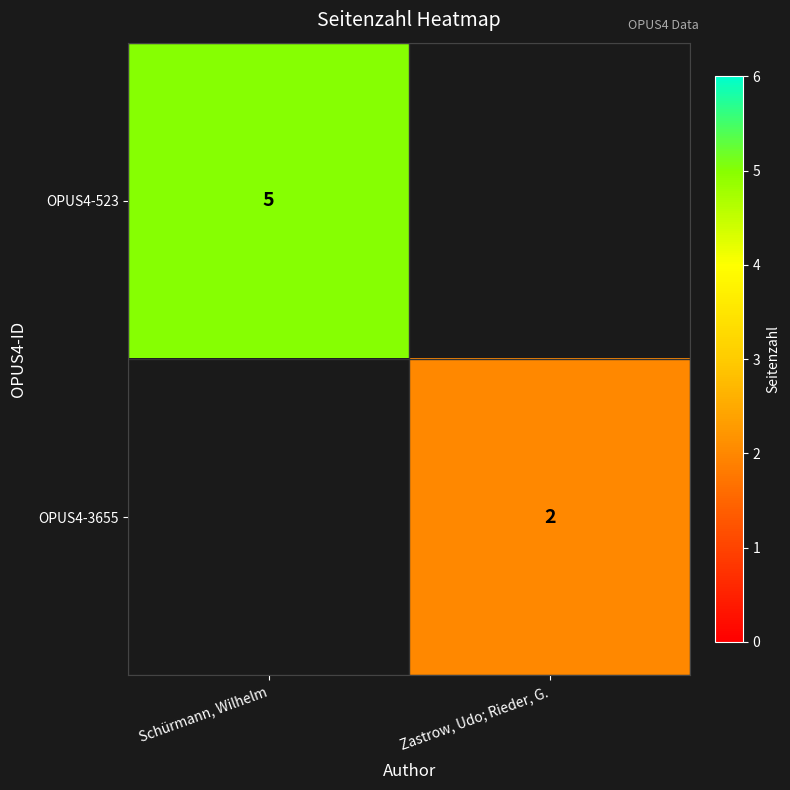

True or false: OPUS4-3655 has a value of 3 at Zastrow, Udo; Rieder, G..

False